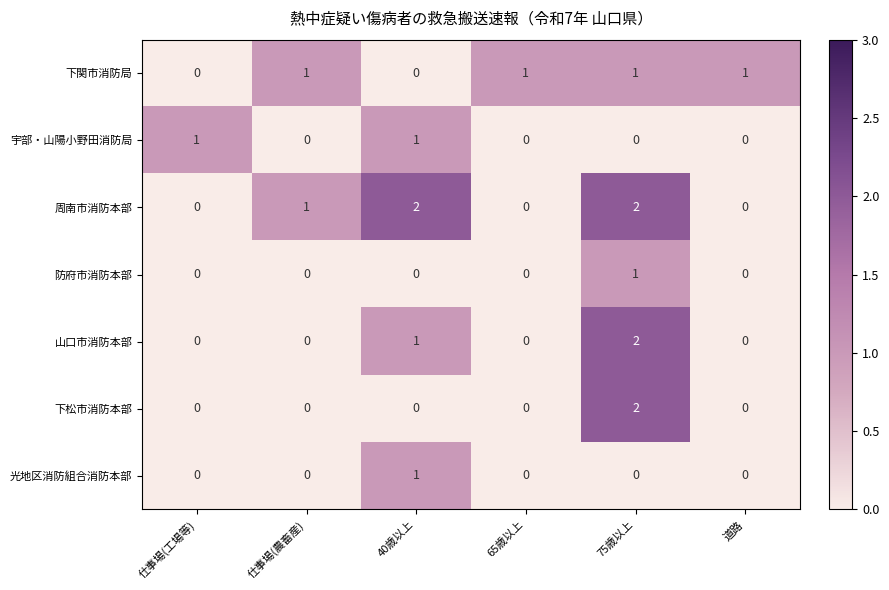

The value of 下松市消防本部 at 仕事場(農畜産) is -1. True or false?

False